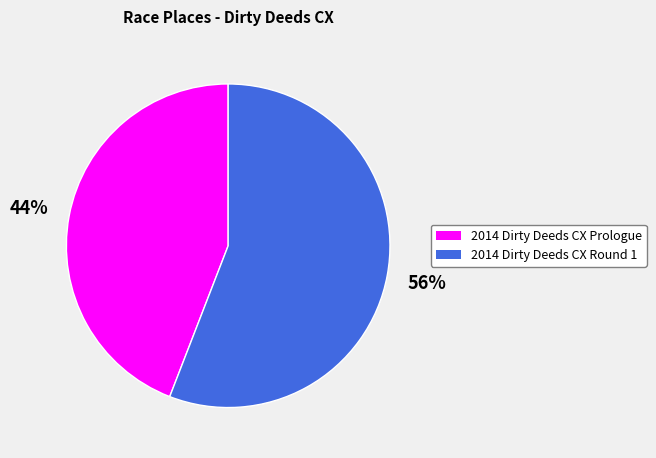

Count the number of slices in the pie.

2